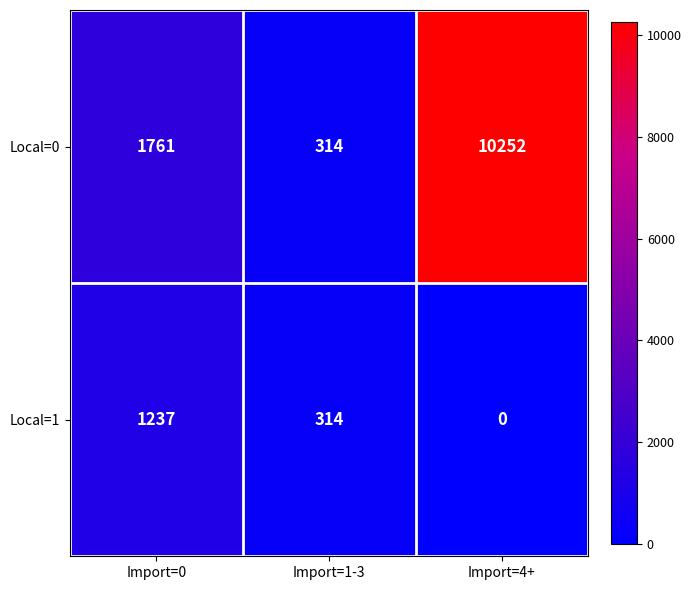

What is the difference between the highest and lowest values at Import=4+?

10252